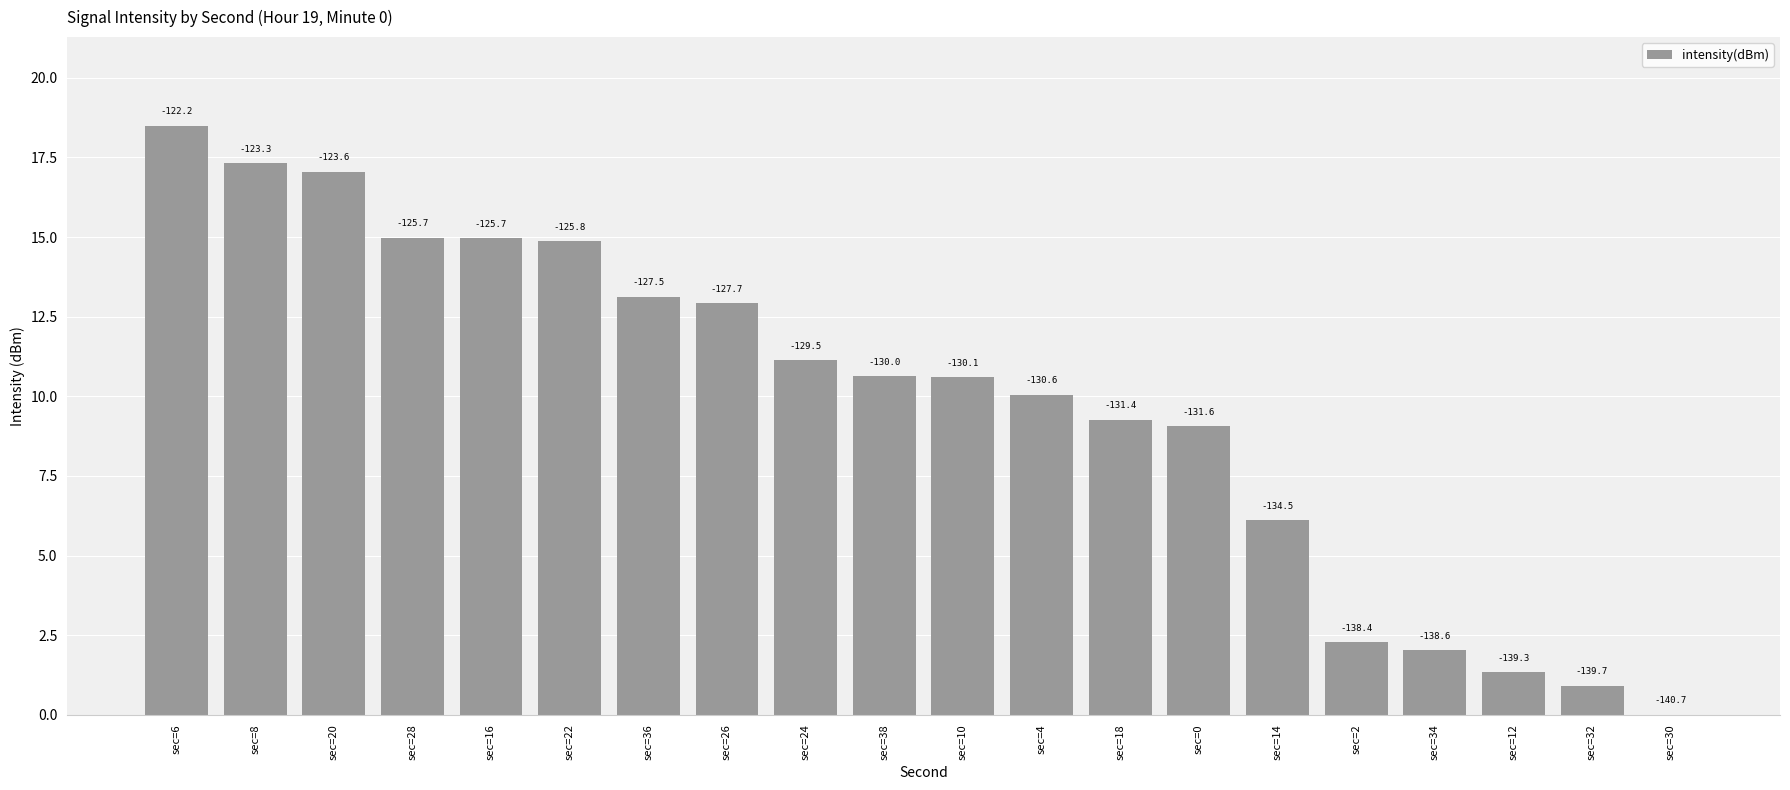

List the labels in order of value, smallest first.

sec=30, sec=32, sec=12, sec=34, sec=2, sec=14, sec=0, sec=18, sec=4, sec=10, sec=38, sec=24, sec=26, sec=36, sec=22, sec=16, sec=28, sec=20, sec=8, sec=6